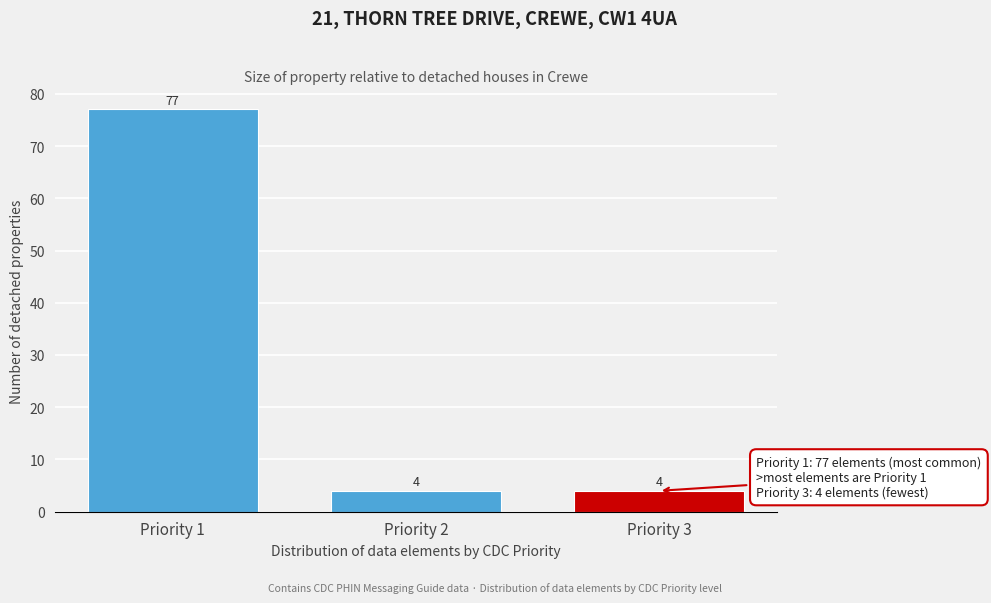

Reading left to right, list all the values displayed in this chart.

77	4	4